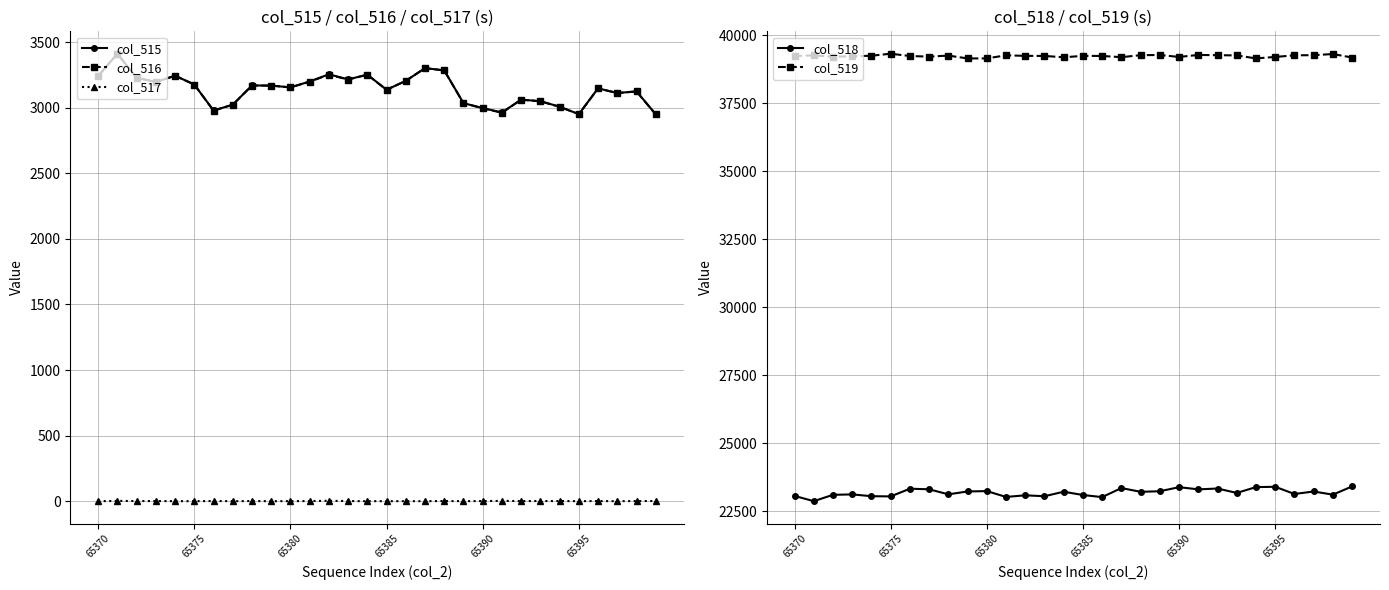

Does the chart display data point markers on the line(s)?

Yes